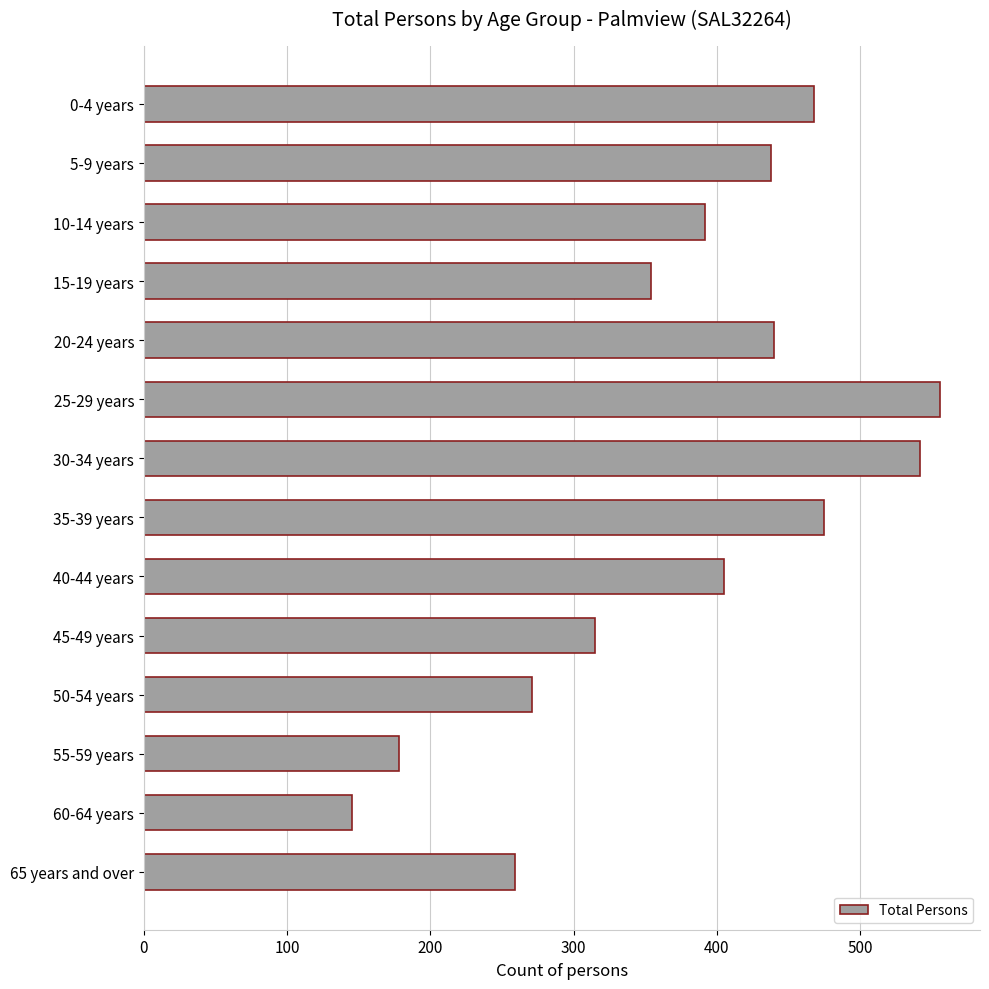

What is the sum of all values?

5238